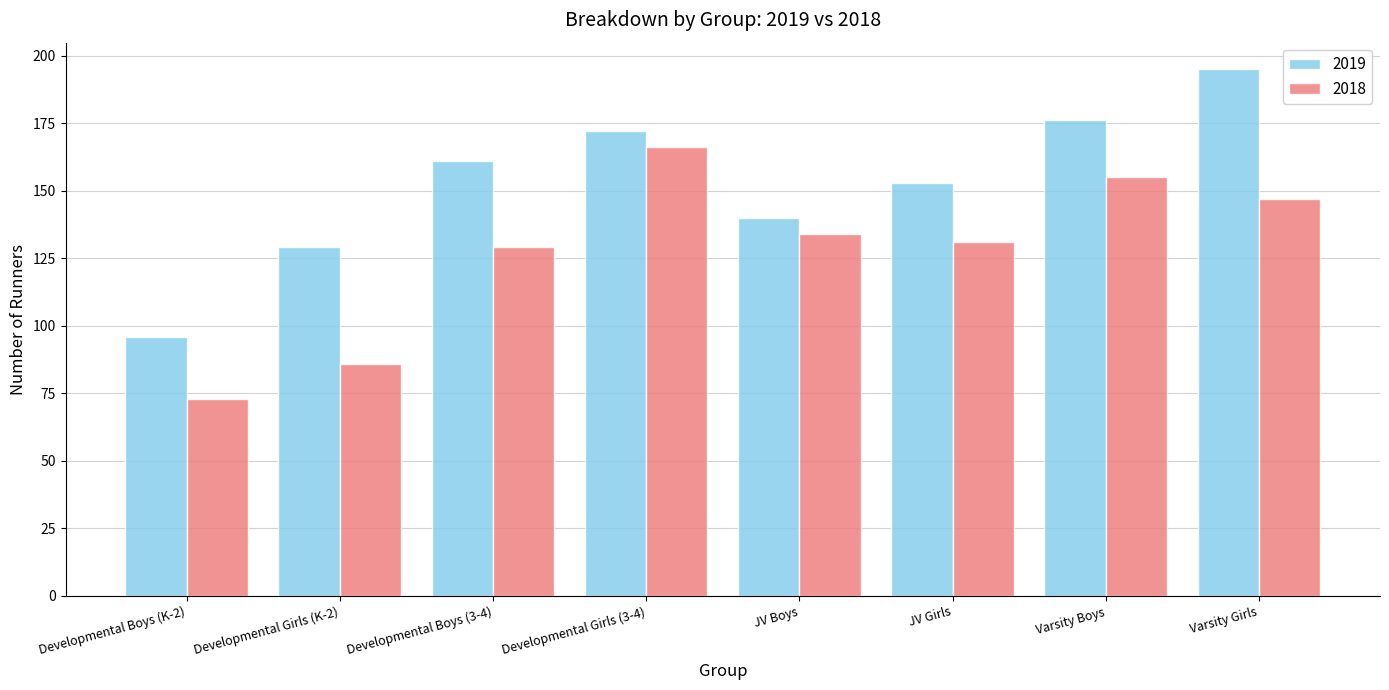

Count the number of categories in the chart.

8